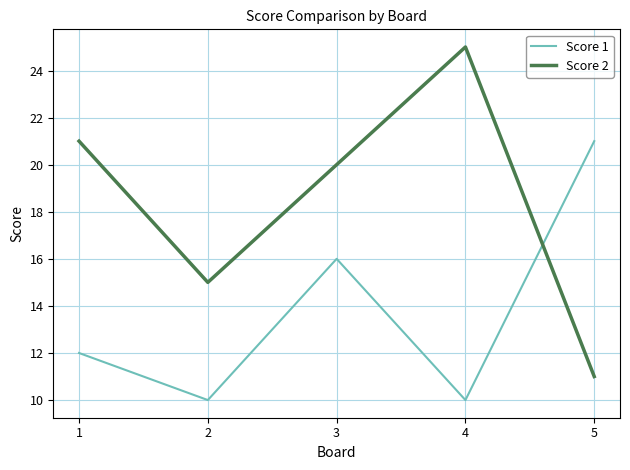

True or false: Score 1 has a value of 21 at 1.

False